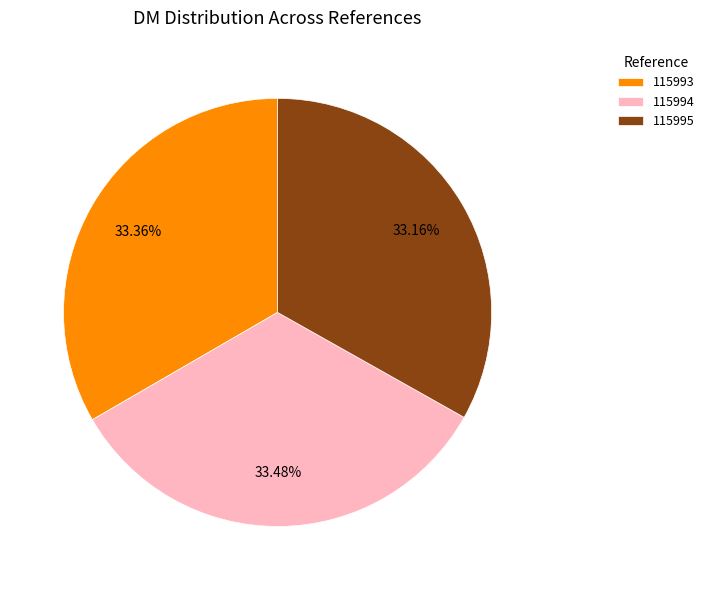

How many slices are in this pie chart?

3